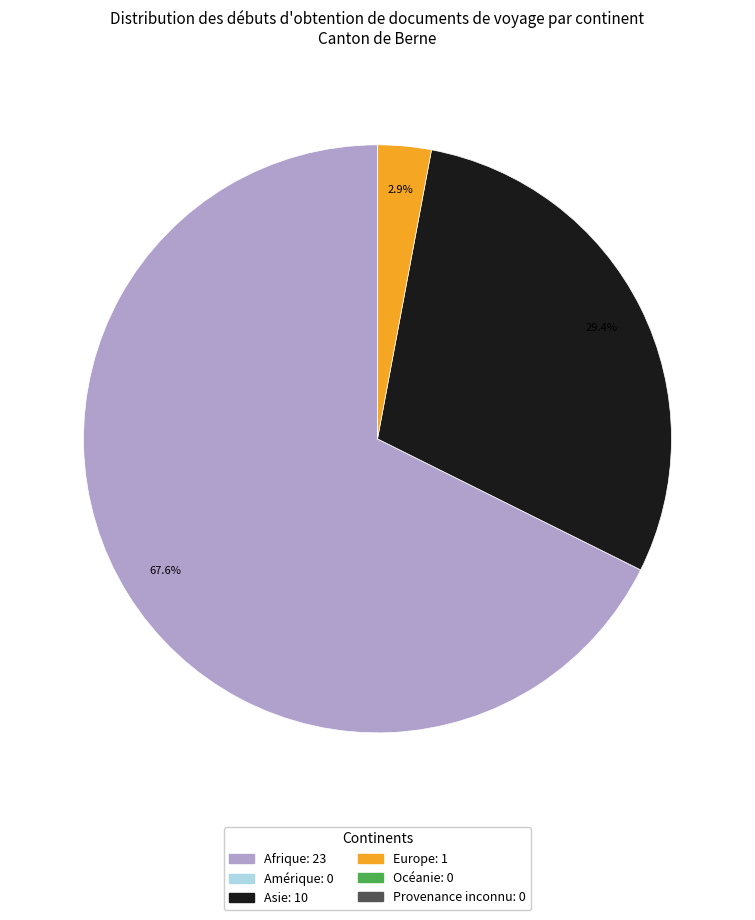

Which slice is the largest?

Afrique